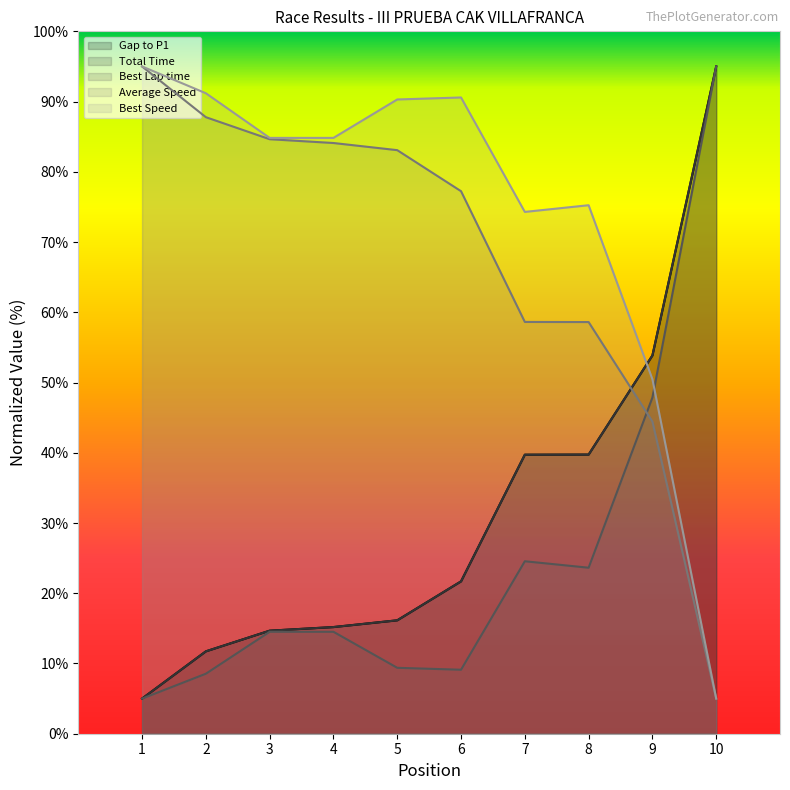

What are all the series names shown in the legend?

Gap to P1, Total Time, Best Lap time, Average Speed, Best Speed